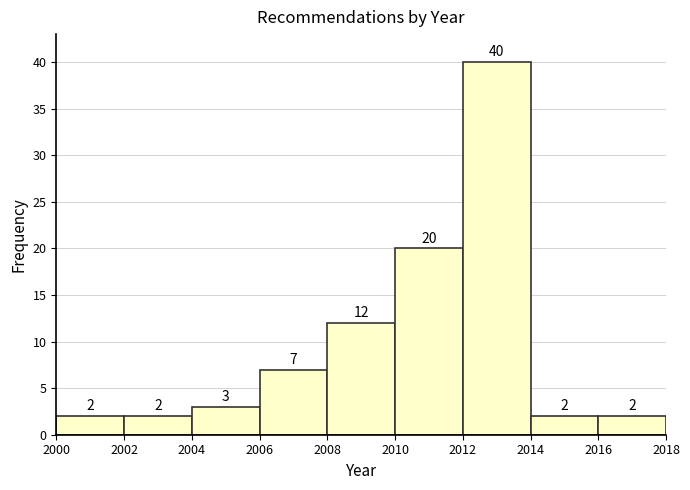

Which range on the x-axis has the tallest bar?

2012 to 2014